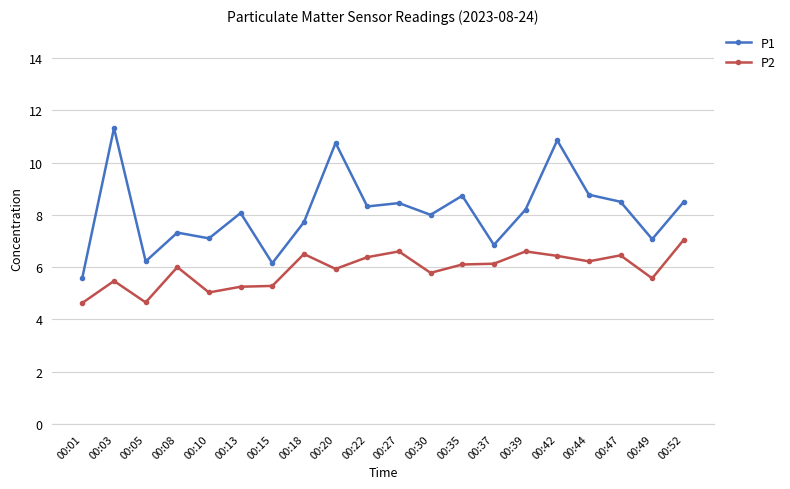

Which label corresponds to the largest value in the chart?

00:03